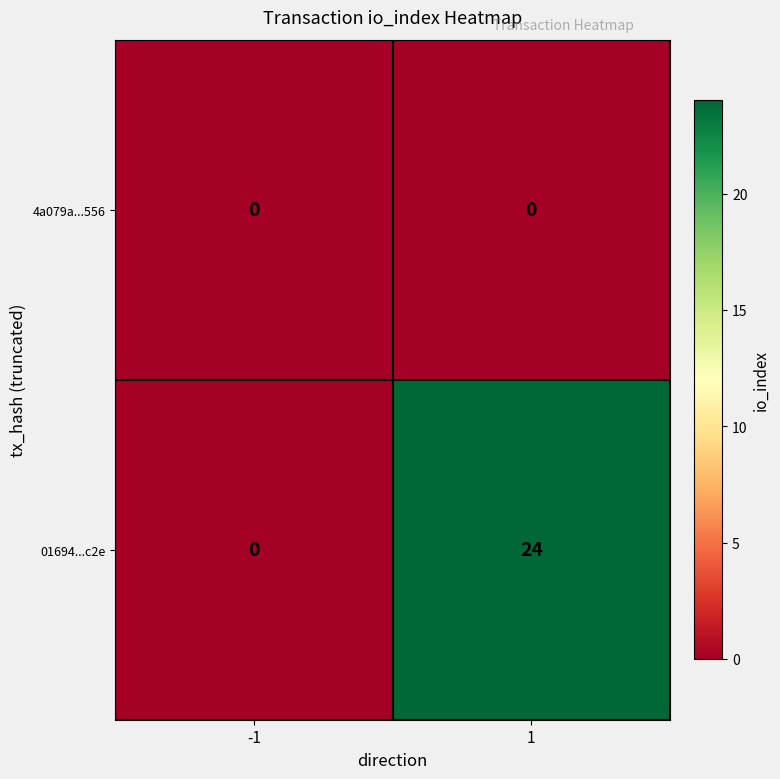

At which category is the sum across all series the highest?

1